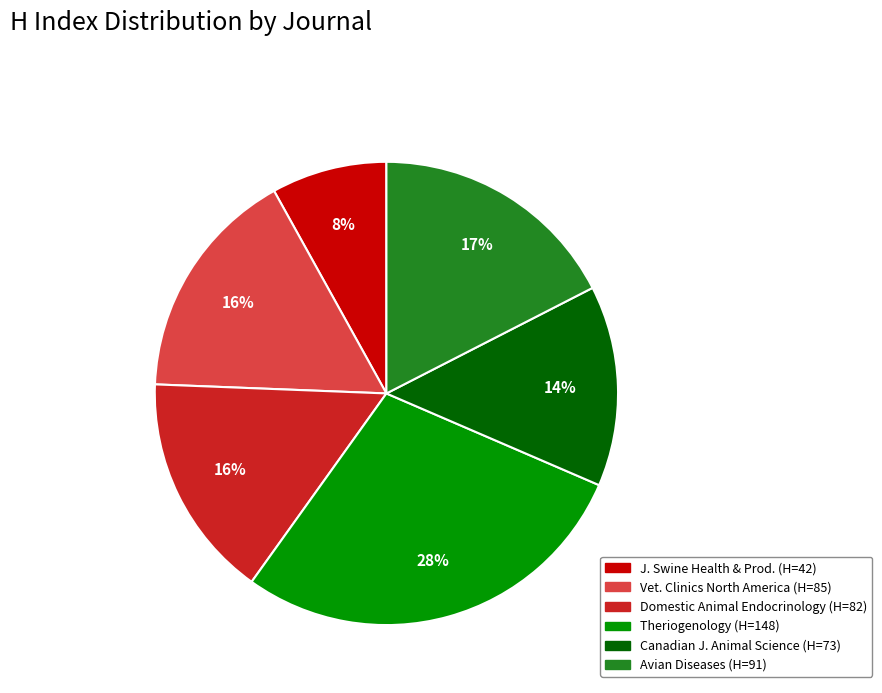

To the nearest percent, what is the difference between the largest and smallest slice percentages?

20%